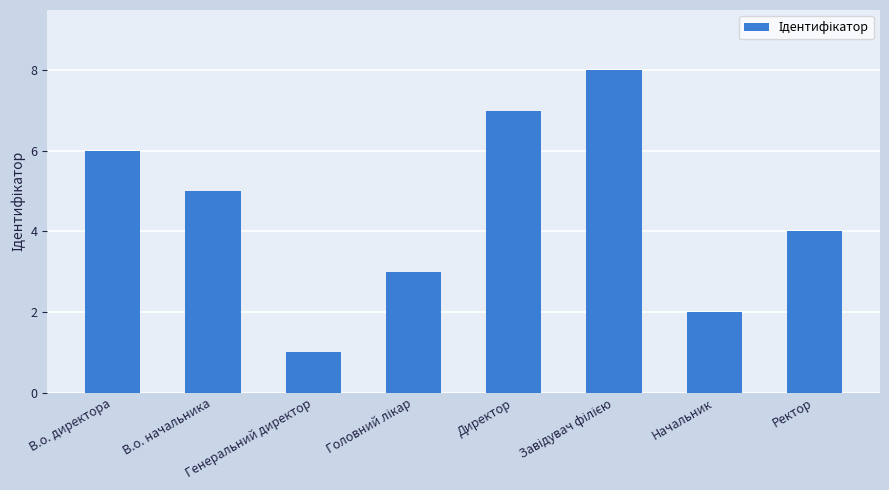

What is the difference between the maximum and second lowest values?

6